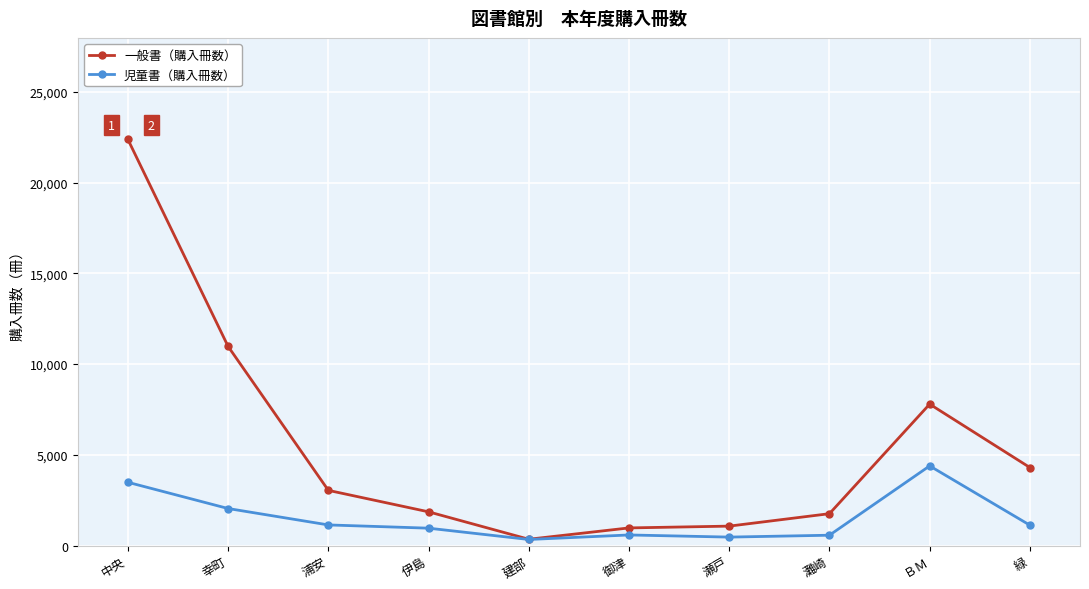

What is the minimum value for 一般書（購入冊数）?

346